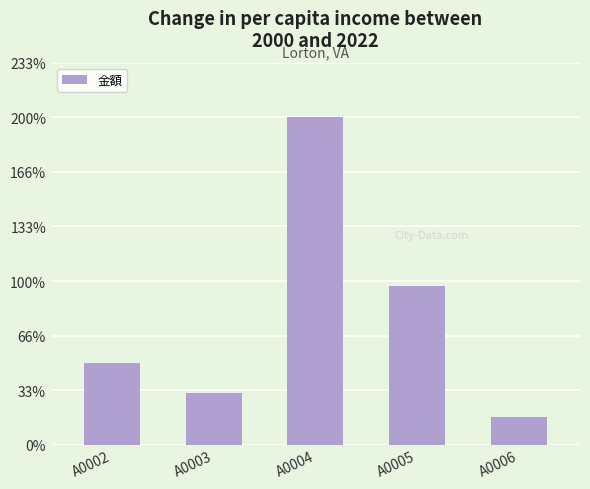

Approximately how many times larger is the value at A0003 compared to A0005?

0.3